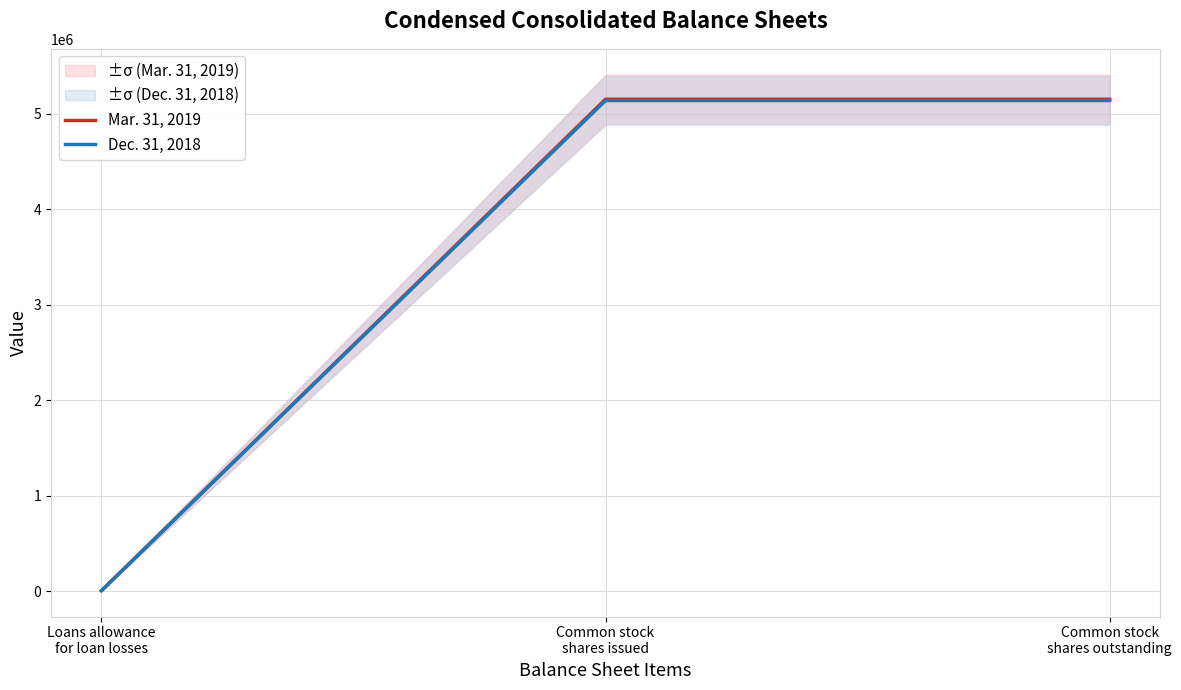

What is the maximum value for Dec. 31, 2018?

5137476